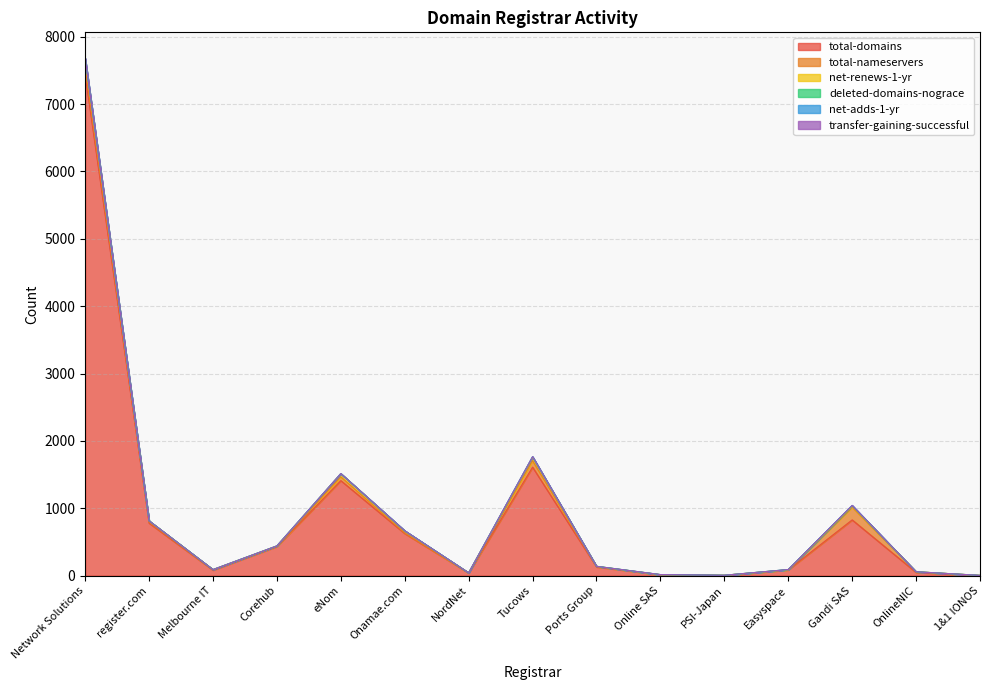

Reading left to right, transcribe all the data shown in this chart.

total-domains: 7438	780	81	432	1410	625	39	1610	129	13	2	85	827	47	1
total-nameservers: 98	16	7	4	56	9	2	96	6	0	3	2	188	10	2
net-renews-1-yr: 128	17	1	5	47	27	0	47	3	0	0	0	18	0	0
deleted-domains-nograce: 15	0	0	0	1	4	0	11	0	2	0	3	4	0	0
net-adds-1-yr: 3	0	0	0	1	1	0	1	0	0	0	0	5	0	0
transfer-gaining-successful: 0	0	0	0	0	0	0	1	0	0	0	0	0	0	0